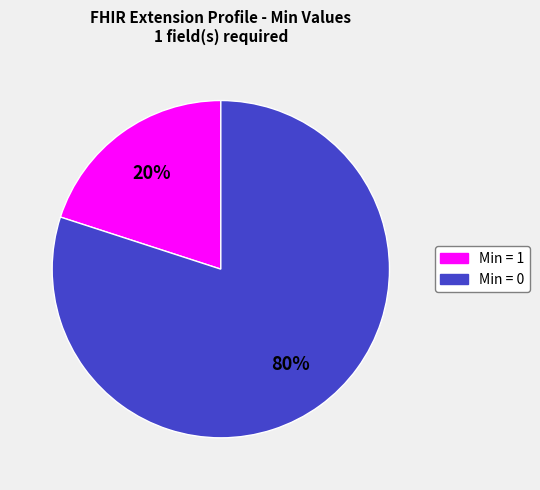

To the nearest percent, what is the difference between the largest and smallest slice percentages?

60%